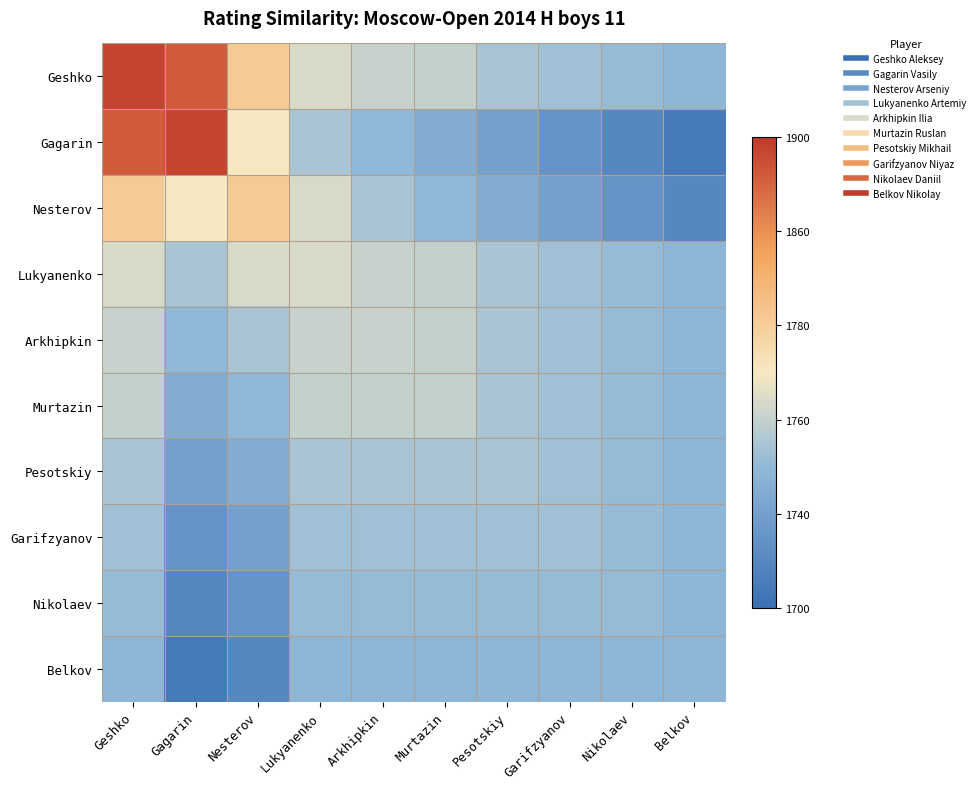

At which category is the sum across all series the highest?

Geshko